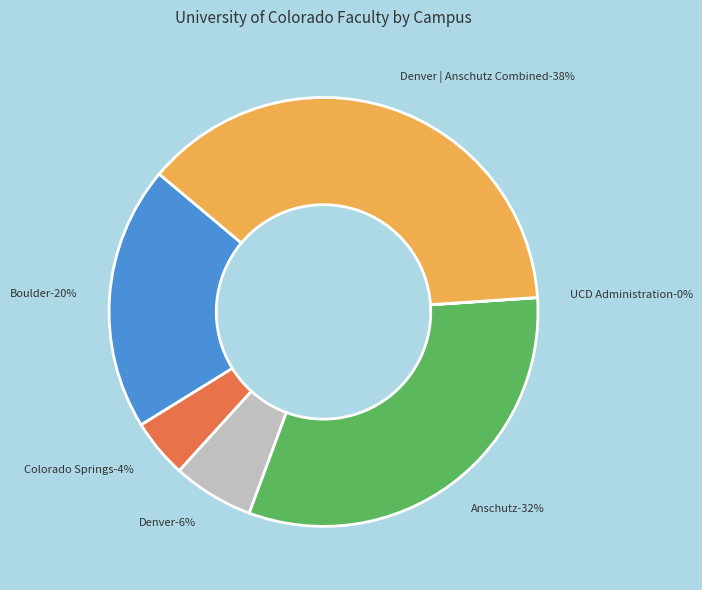

What percentage do Colorado Springs and Denver together represent?

10.5%